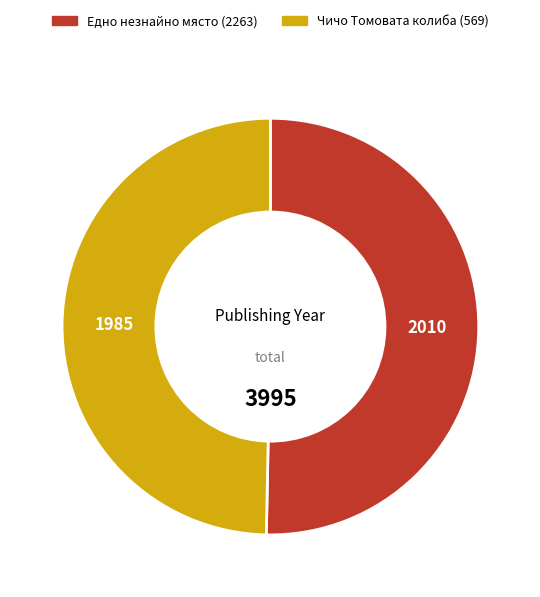

Which category has the biggest portion of the pie?

Едно незнайно място (2263)